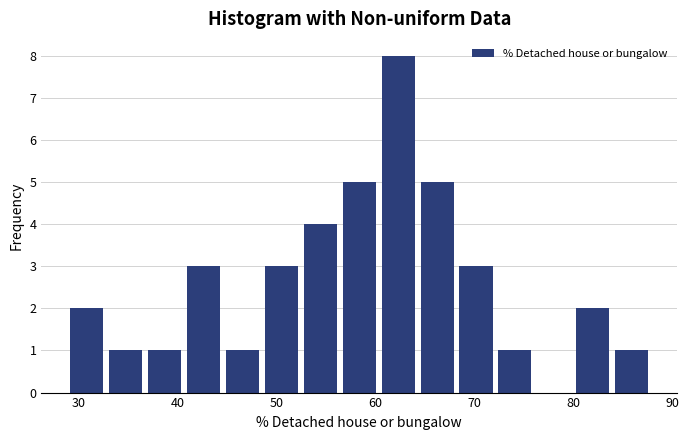

Read against the x-axis, roughly where is the centre of the tallest bar?

62